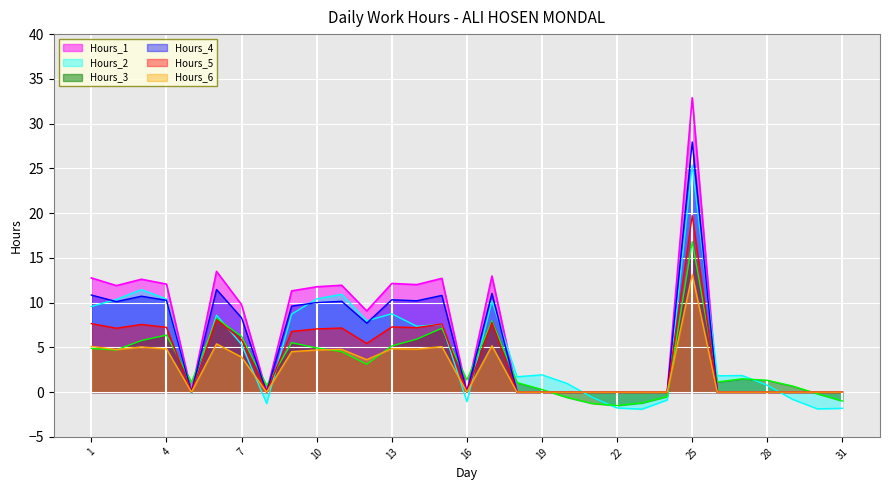

Between 11 and 4, which is larger?

4